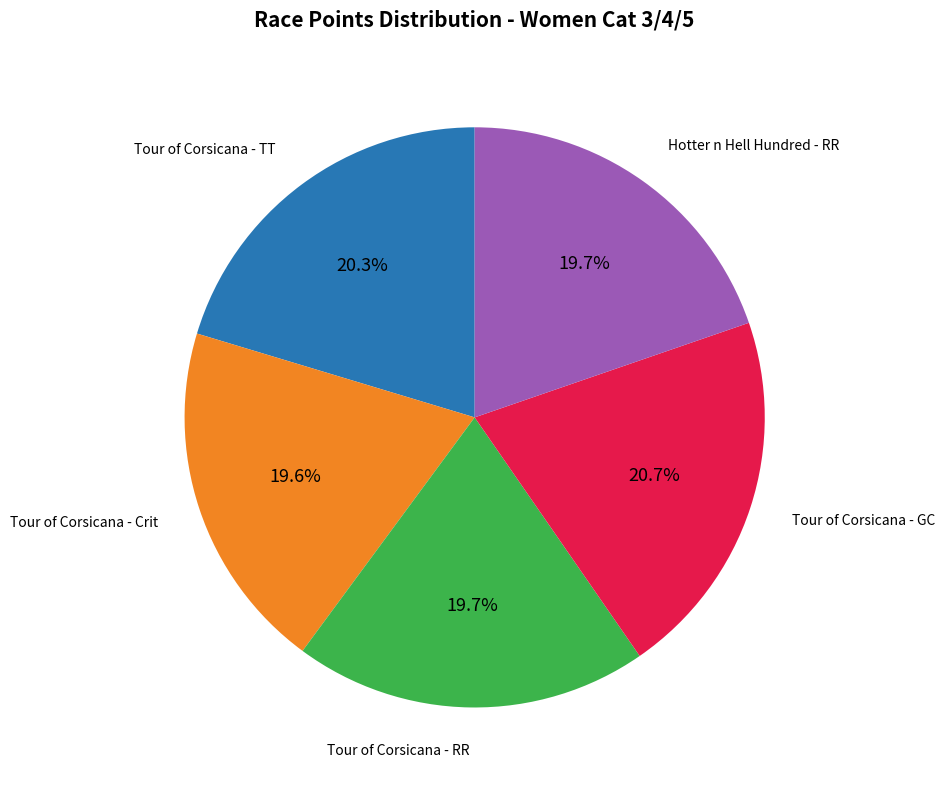

Does any single category account for the majority?

No